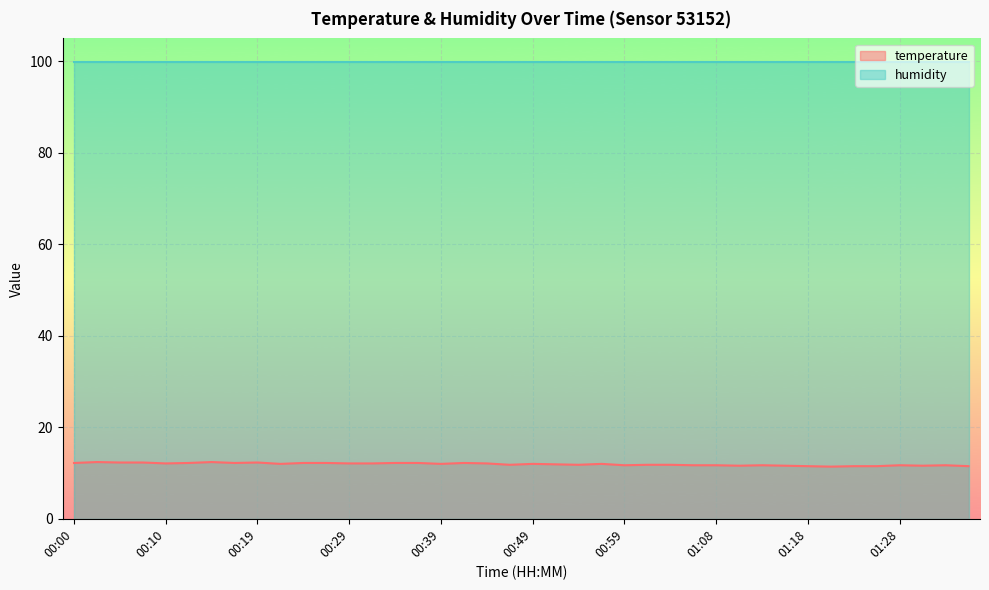

At which category does the chart reach its minimum across all series?

01:21